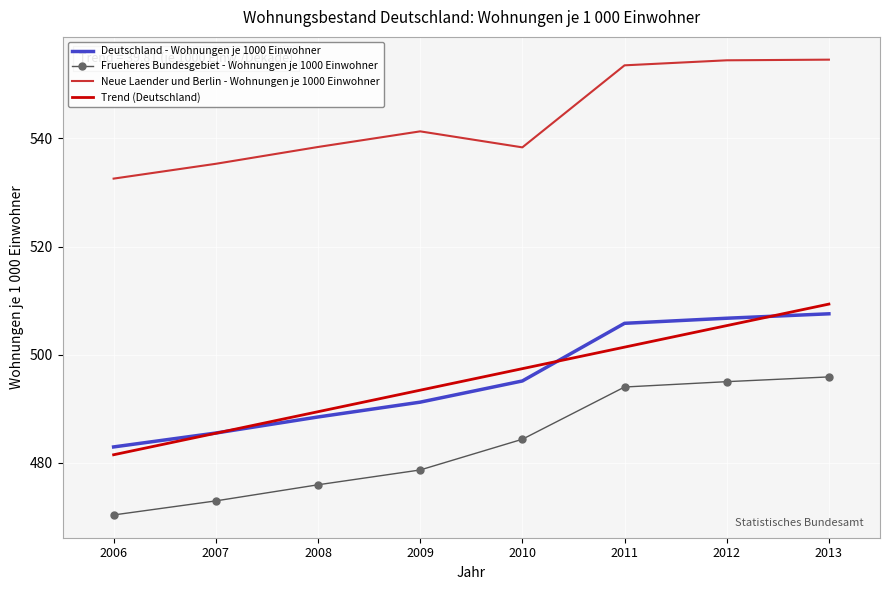

True or false: Trend (Deutschland) and Frueheres Bundesgebiet - Wohnungen je 1000 Einwohner cross at least once.

False